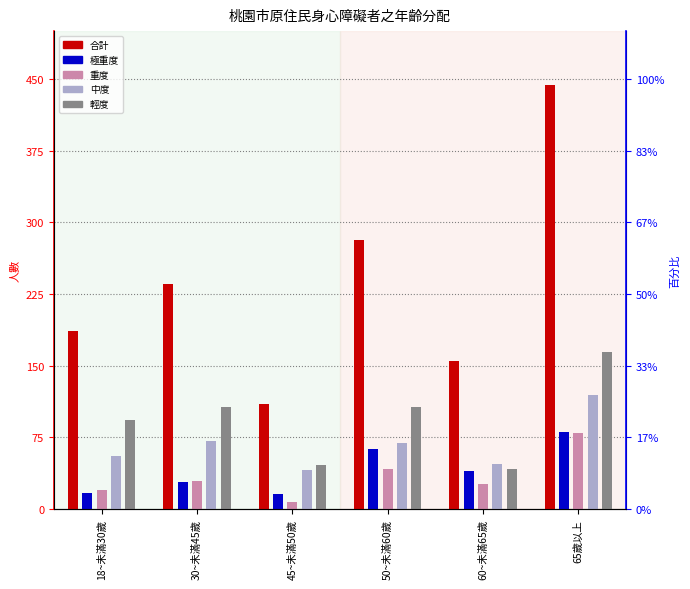

How many data points in 重度 are above 29?

2